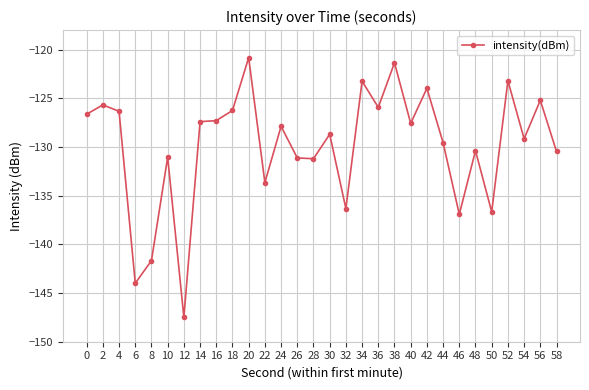

What is the average value?

-129.9